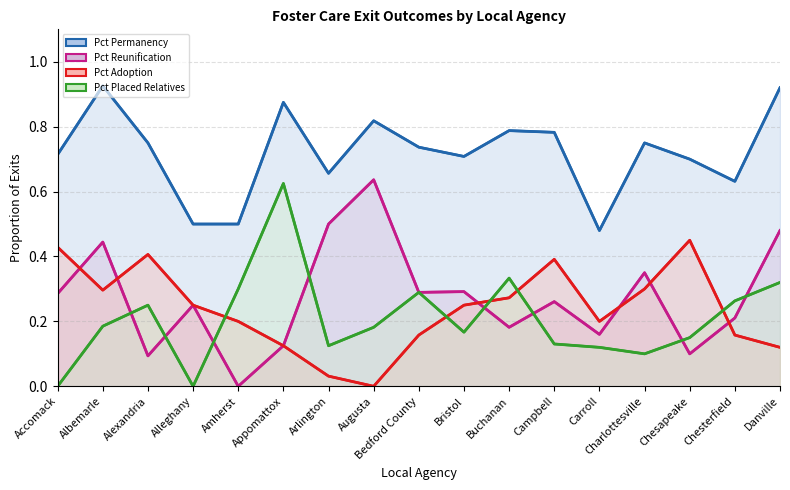

What is the approximate value of Pct Reunification at Bedford County?

0.3